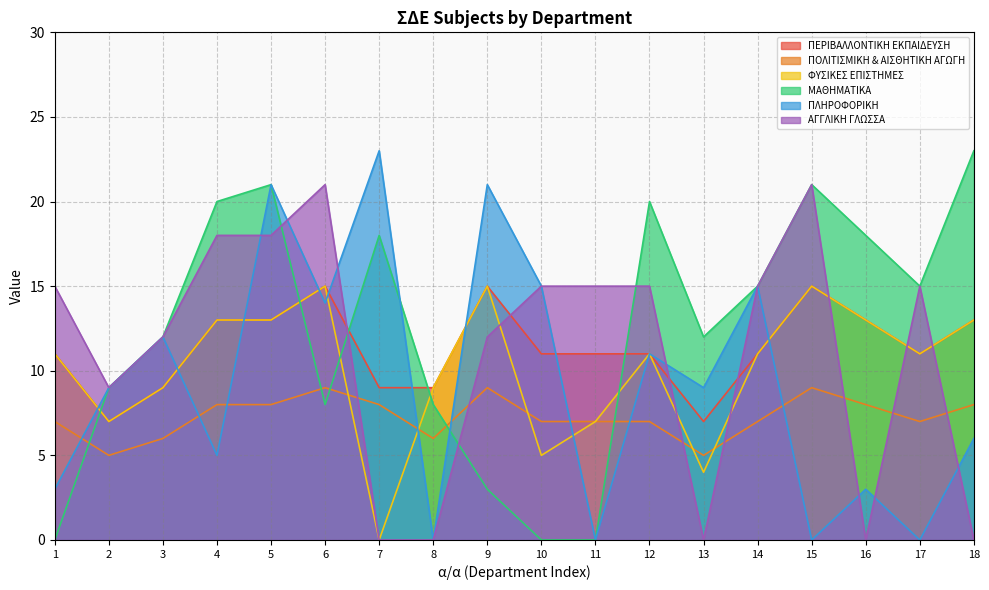

Which category has the lowest value across all series?

7